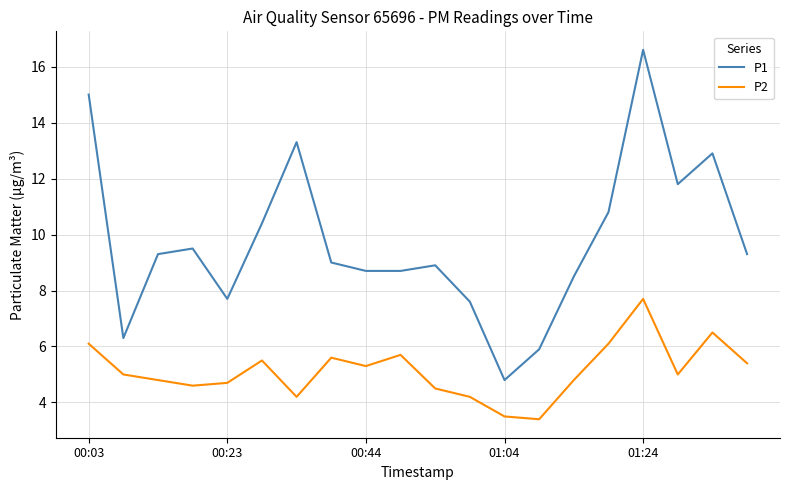

What is the maximum value shown in the chart?

16.6